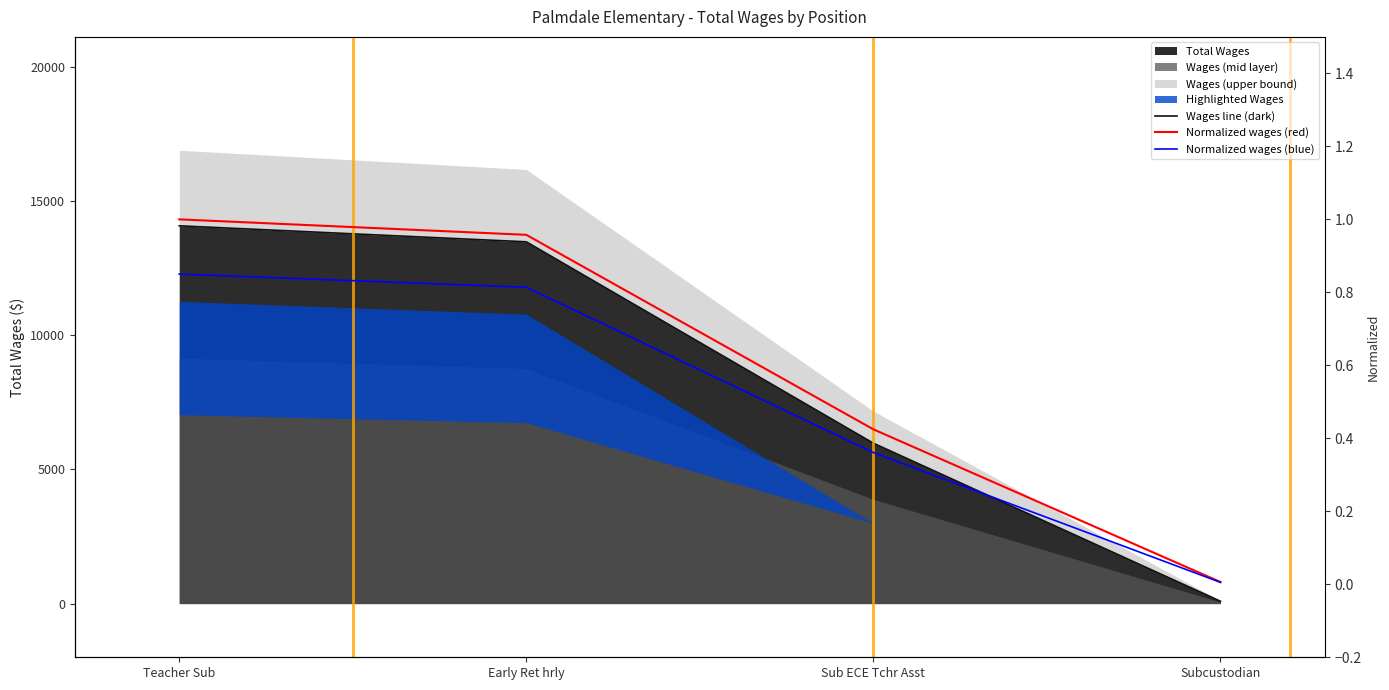

Rank the series by their maximum value, from highest to lowest.

Wages line (dark), Normalized wages (red), Normalized wages (blue)